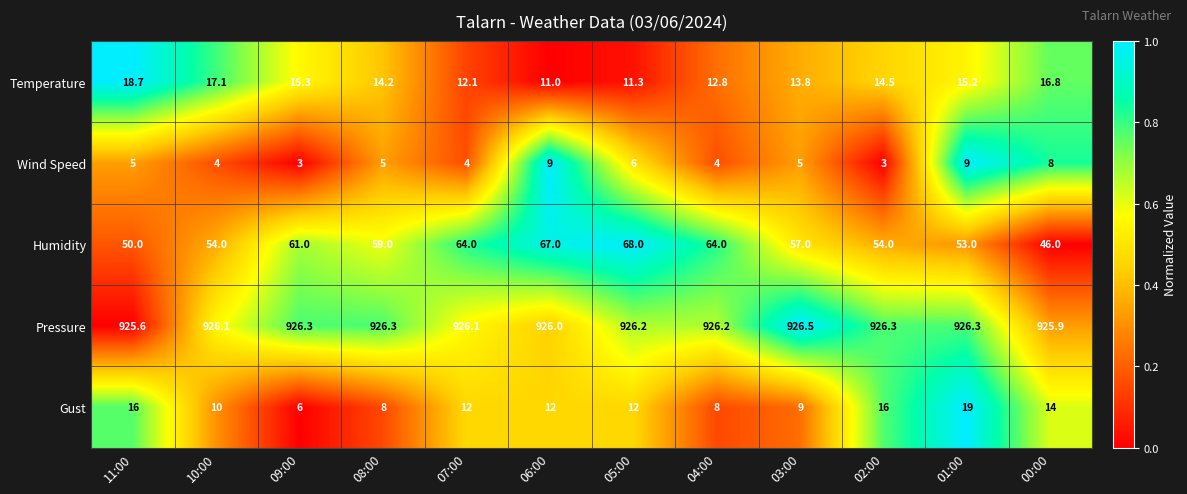

True or false: Temperature has a value of 17.1 at 10:00.

True